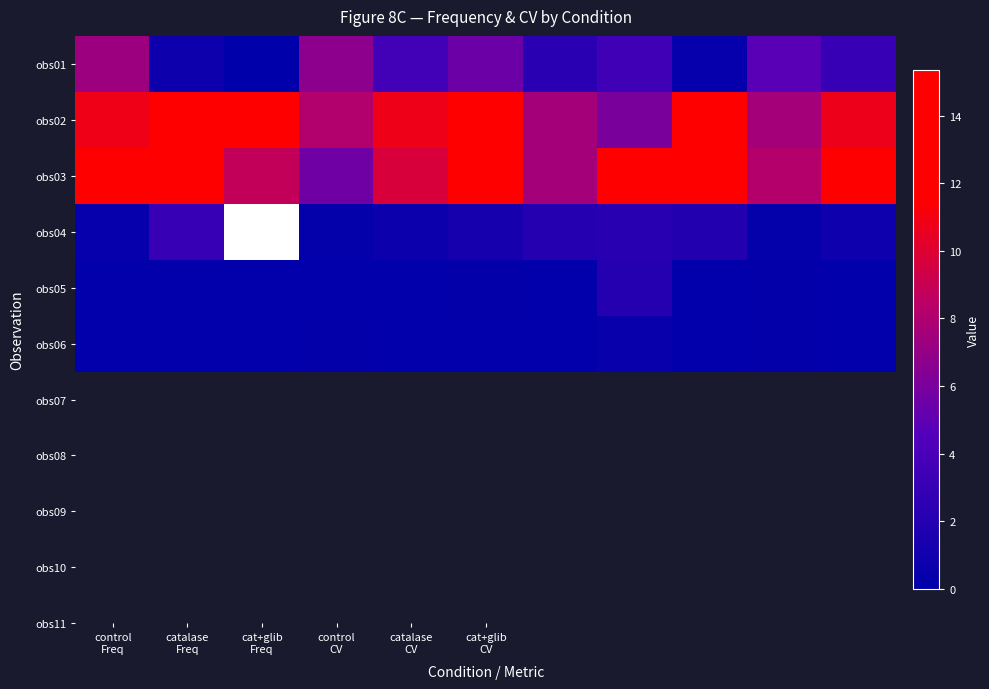

List the series in order of their peak value, lowest first.

obs06, obs05, obs04, obs01, obs02, obs03